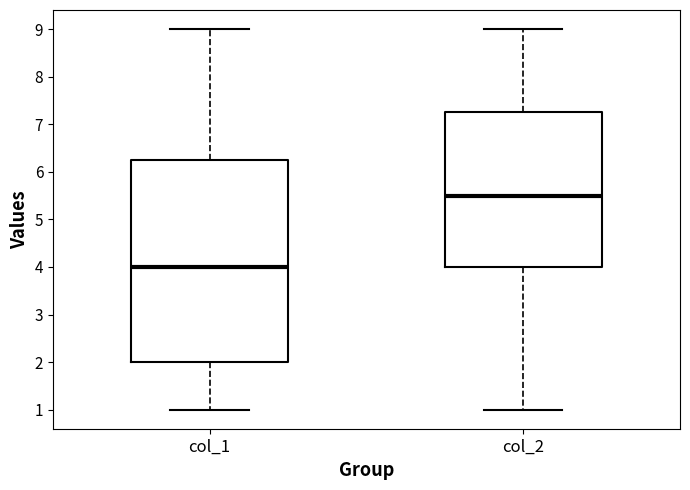

Which box's median line is the lowest?

col_1